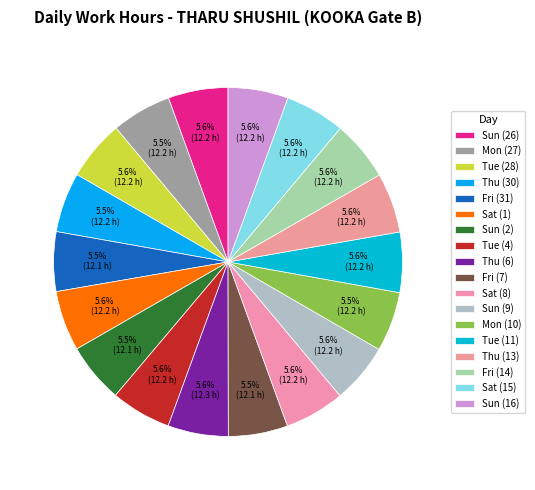

What percentage do Fri (7) and Sun (26) together represent?

11.1%